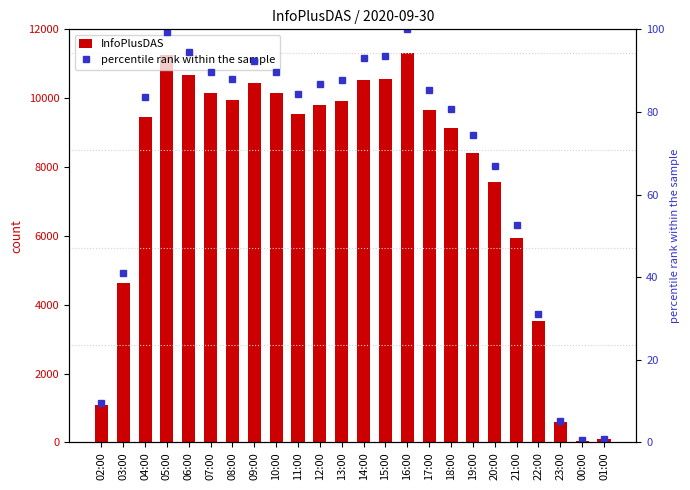

What is the value of the percentile rank within the sample bar at the 14th from the left?

93.4